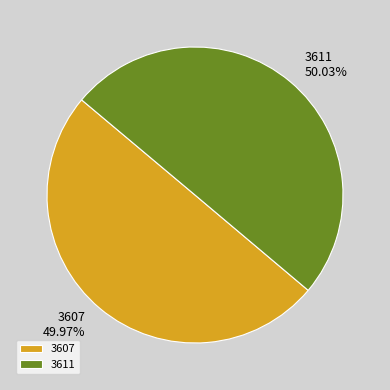

Approximately how many times larger is the value at 3607 compared to 3611?

1.0